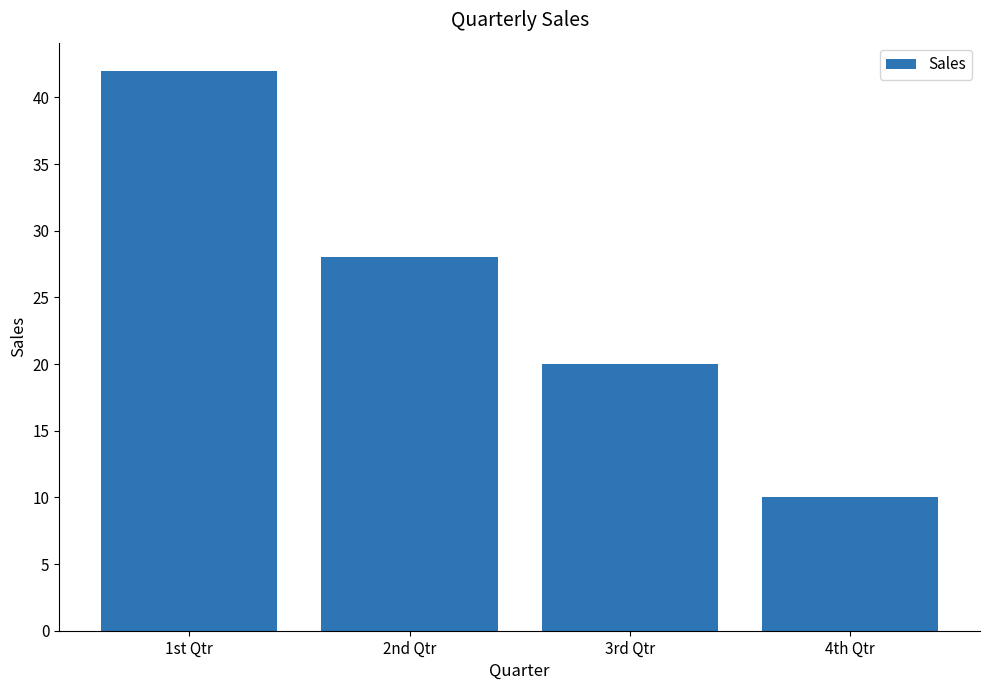

What is the difference between the maximum and minimum values?

32